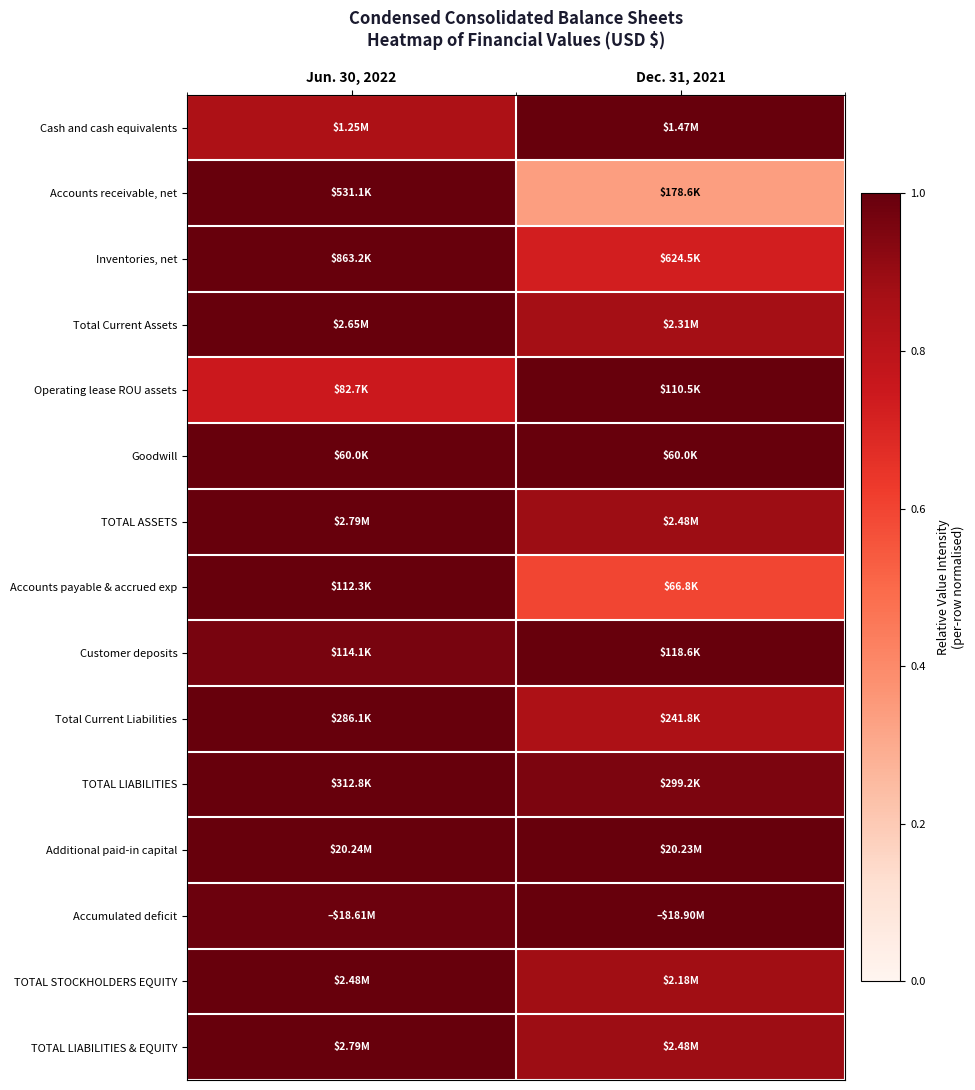

Which has a higher value, Dec. 31, 2021 or Jun. 30, 2022?

Dec. 31, 2021